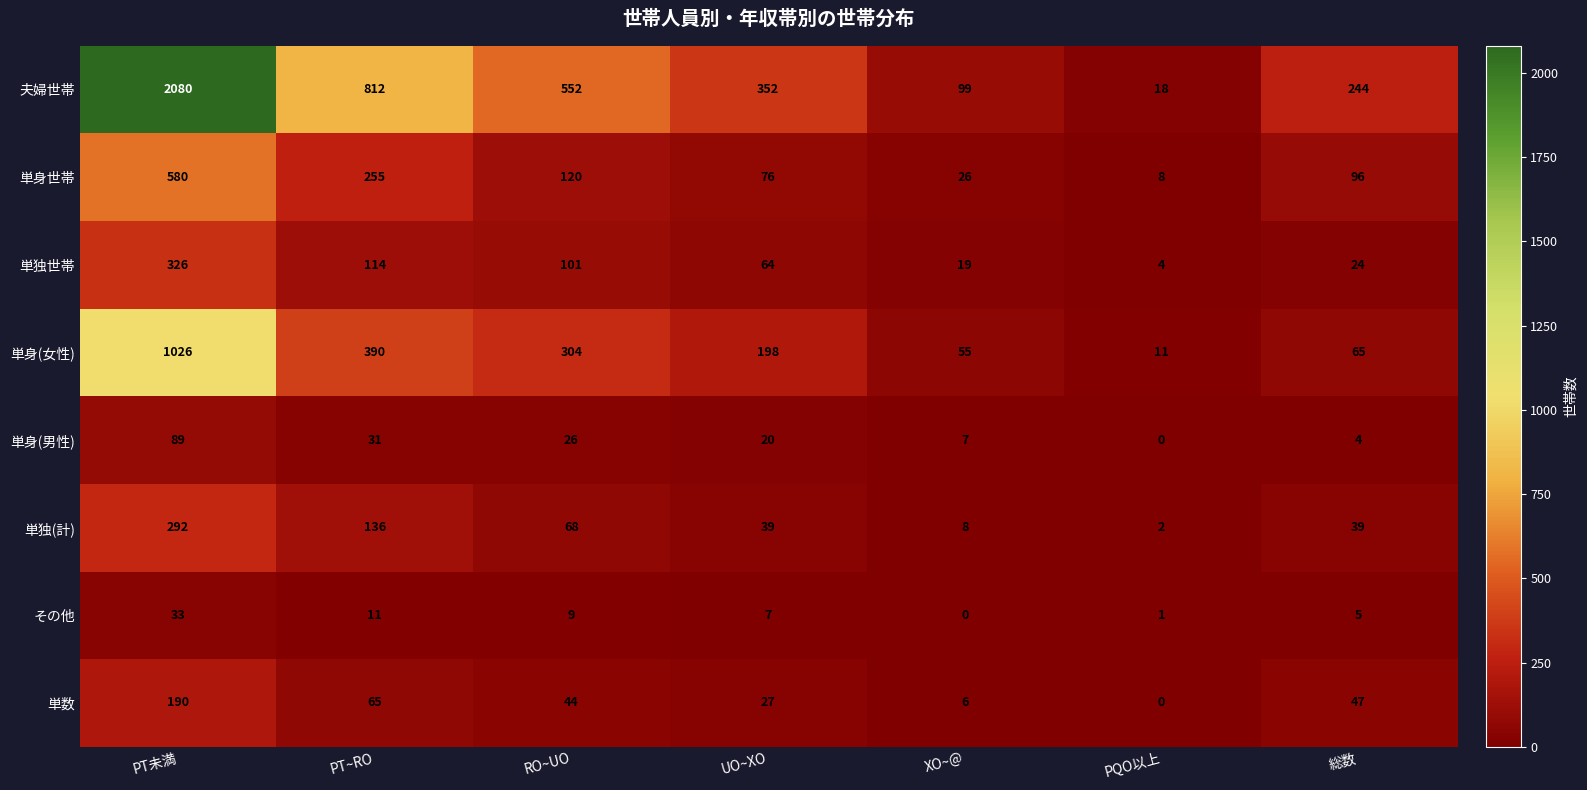

List the labels in order of 単身世帯 value, largest first.

PT未満, PT~RO, RO~UO, 総数, UO~XO, XO~@, PQO以上